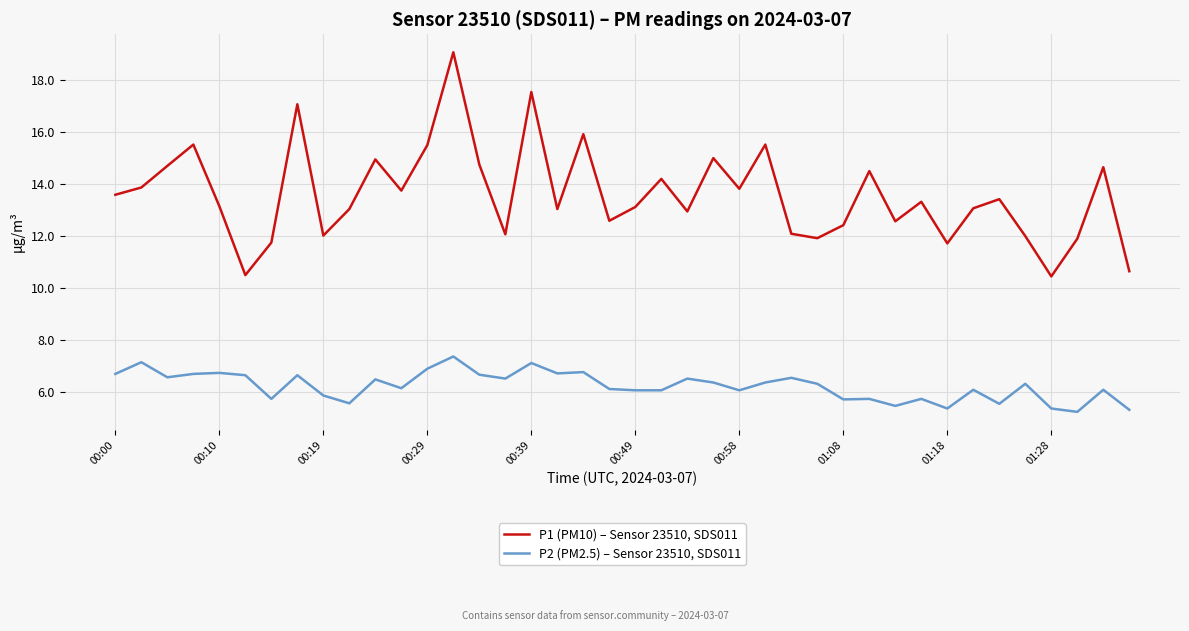

Which series has the largest total across all categories?

P1 (PM10) – Sensor 23510, SDS011